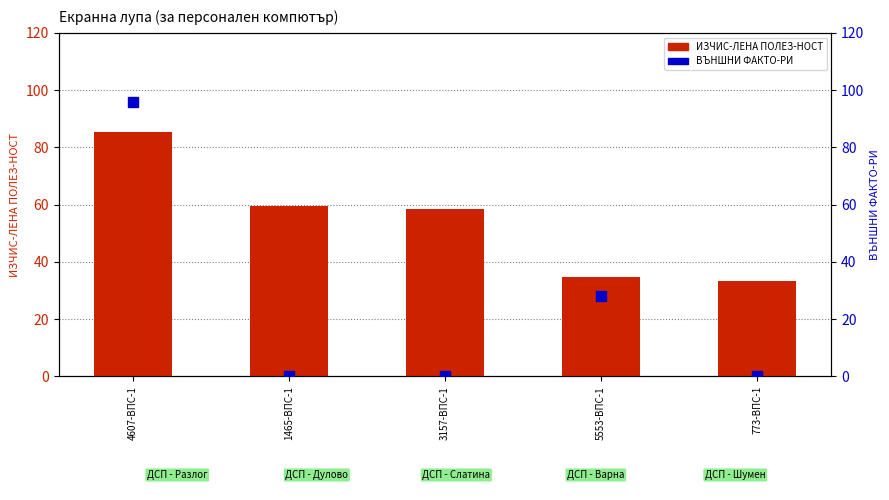

What position from the left is 5553-ВПС-1?

4